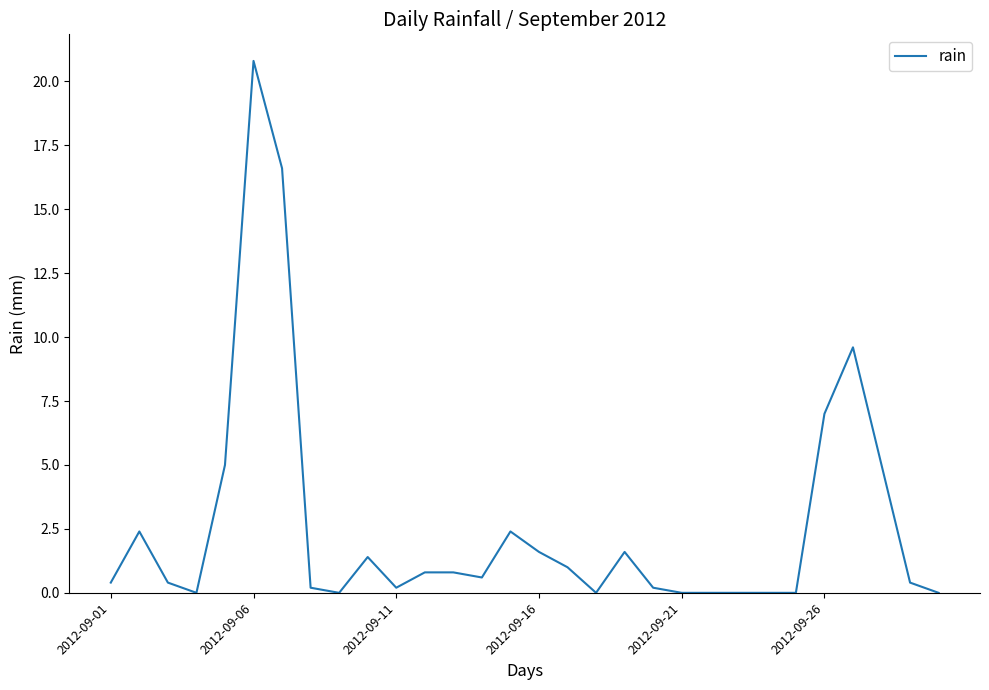

What is the greatest value displayed?

20.8